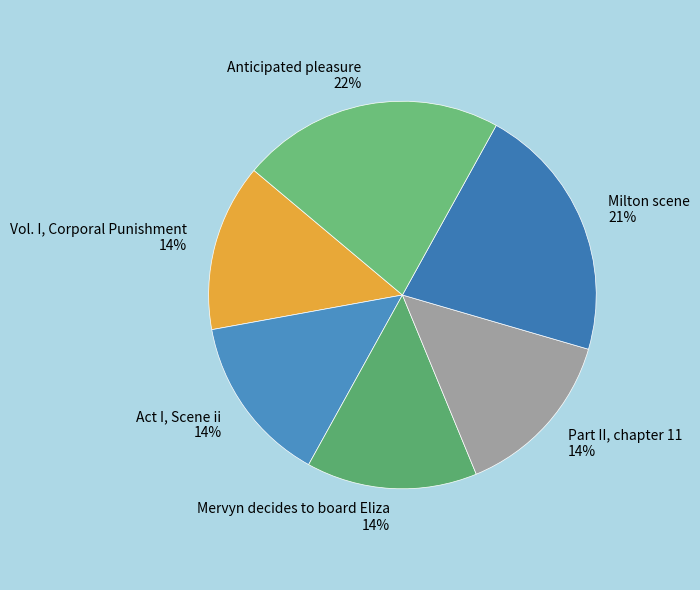

What percentage is the Mervyn decides to board Eliza slice, to the nearest percent?

14%